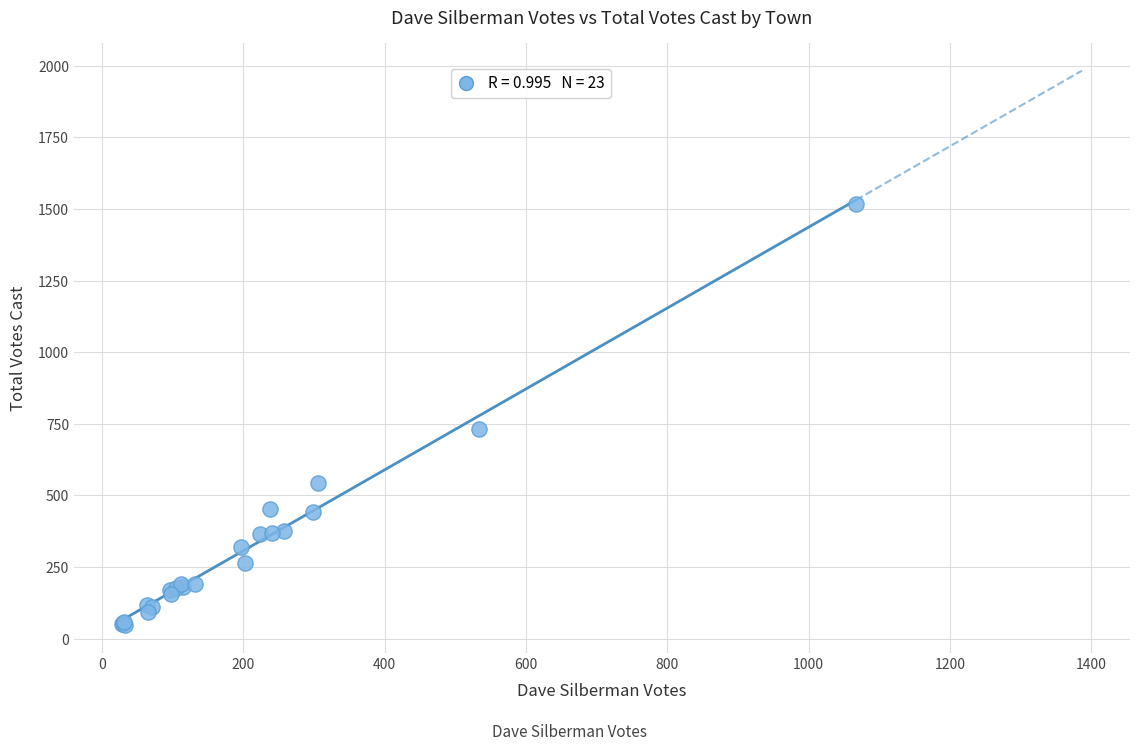

What Y value in the scatter plot is closest to 783?

732